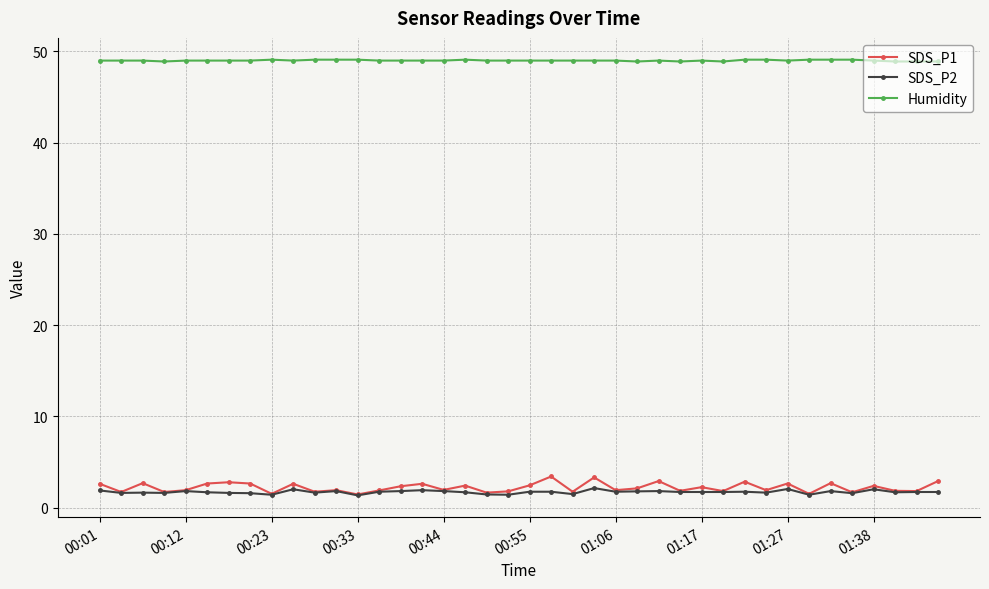

Which series has the widest spread of values?

SDS_P1